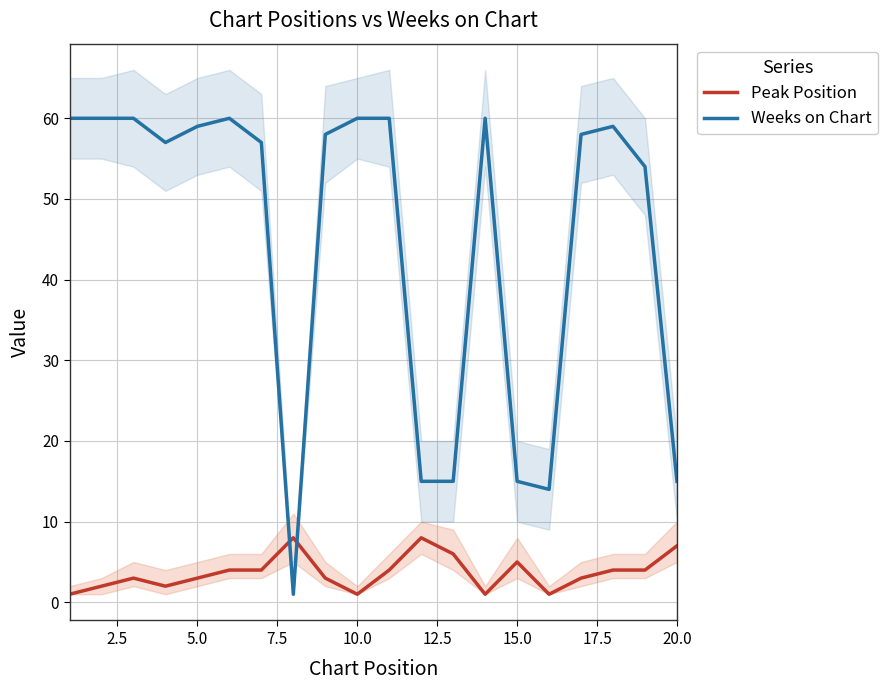

After their last crossing, which series has the higher values: Peak Position or Weeks on Chart?

Weeks on Chart